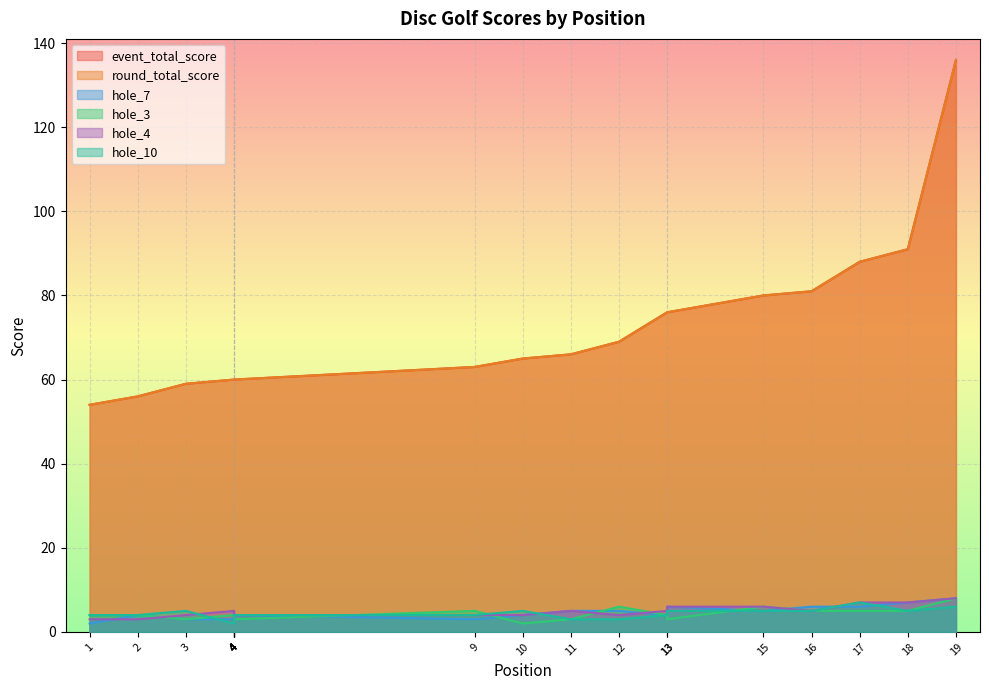

What is the value of the hole_10 point at the 5th from the left?

2